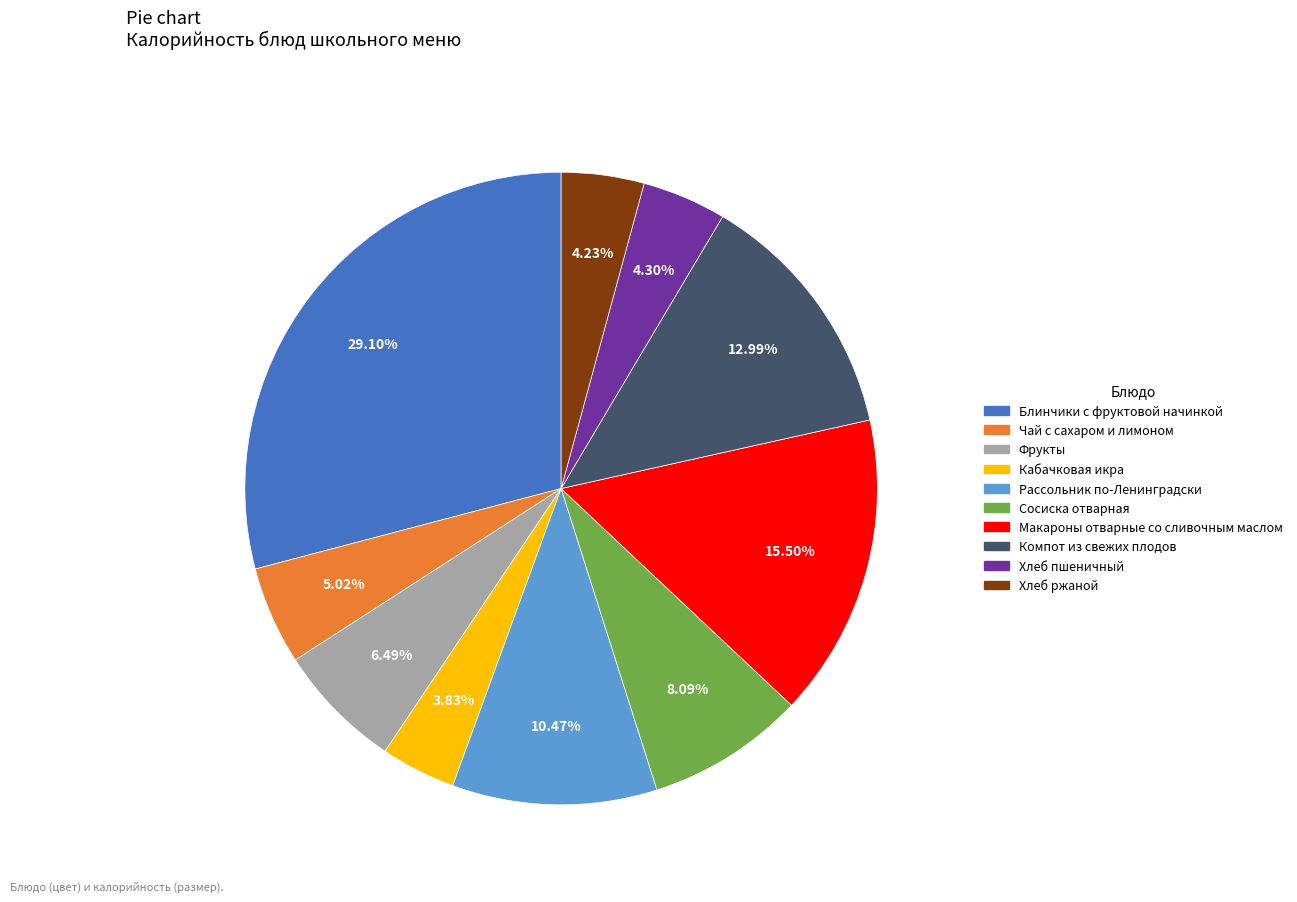

What percentage do Рассольник по-Ленинградски and Хлеб ржаной together represent?

14.7%